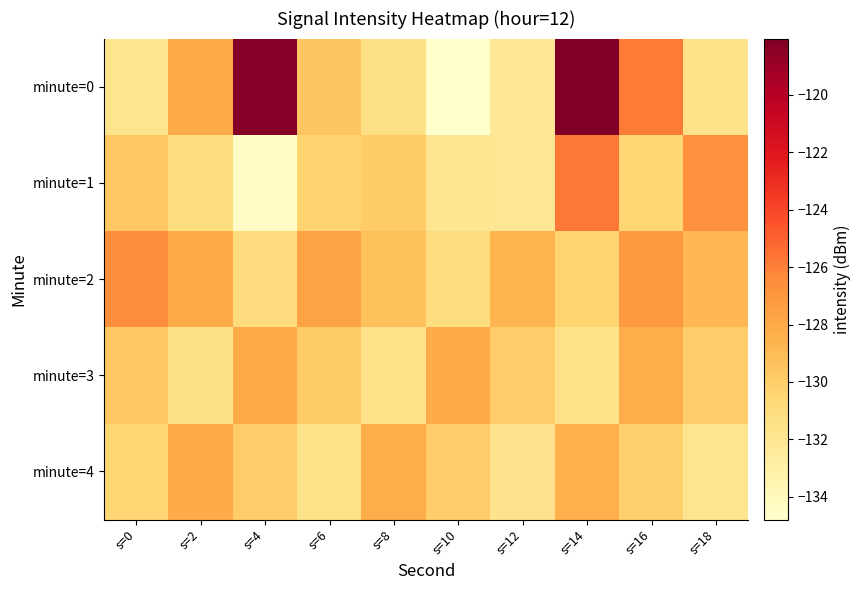

Reading left to right, extract all data points from this chart.

minute=0: s=0=-131.8	s=2=-128.2	s=4=-118.3	s=6=-129.6	s=8=-131.4	s=10=-134.8	s=12=-132.1	s=14=-118.0	s=16=-125.9	s=18=-131.5
minute=1: s=0=-129.7	s=2=-131.0	s=4=-134.5	s=6=-130.3	s=8=-129.8	s=10=-131.9	s=12=-132.1	s=14=-125.7	s=16=-130.5	s=18=-126.7
minute=2: s=0=-126.5	s=2=-128.2	s=4=-130.9	s=6=-127.6	s=8=-129.3	s=10=-131.0	s=12=-128.7	s=14=-130.4	s=16=-127.1	s=18=-128.8
minute=3: s=0=-129.7	s=2=-131.4	s=4=-128.1	s=6=-129.8	s=8=-131.5	s=10=-128.2	s=12=-129.9	s=14=-131.6	s=16=-128.3	s=18=-130.0
minute=4: s=0=-130.5	s=2=-128.2	s=4=-129.9	s=6=-131.6	s=8=-128.3	s=10=-130.0	s=12=-131.7	s=14=-128.4	s=16=-130.1	s=18=-131.8